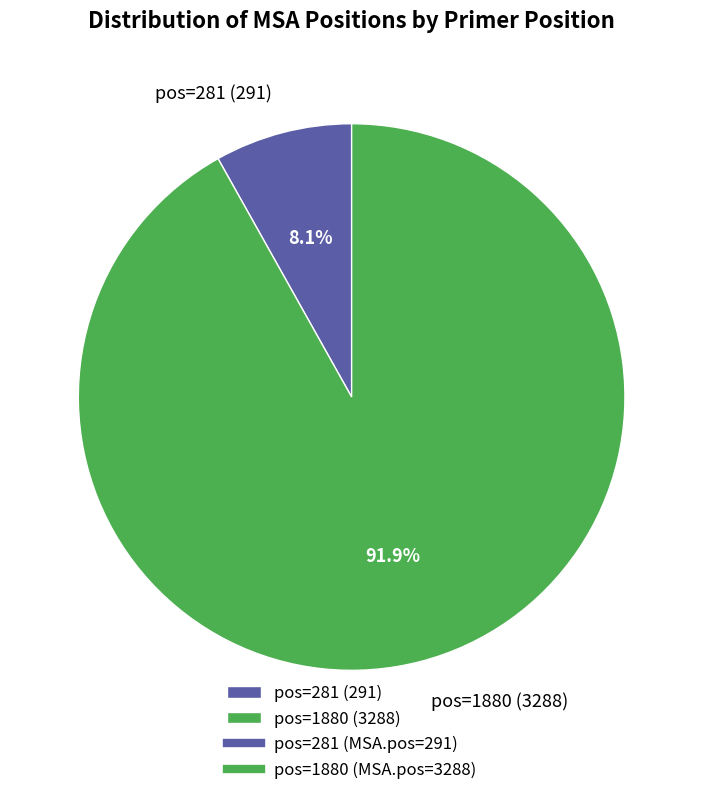

What is the total percentage of pos=1880 (3288) and pos=281 (291)?

100.0%